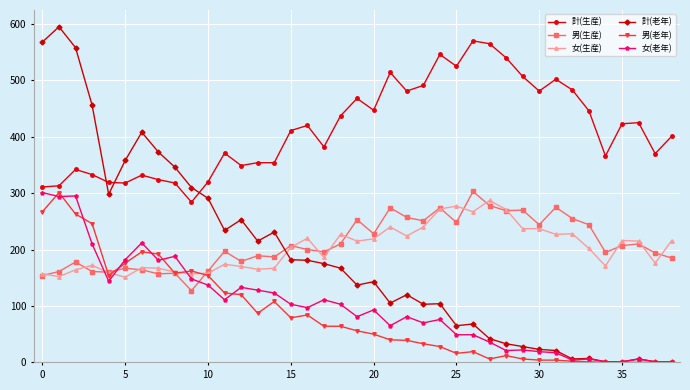

Which series has the widest spread of values?

計(老年)